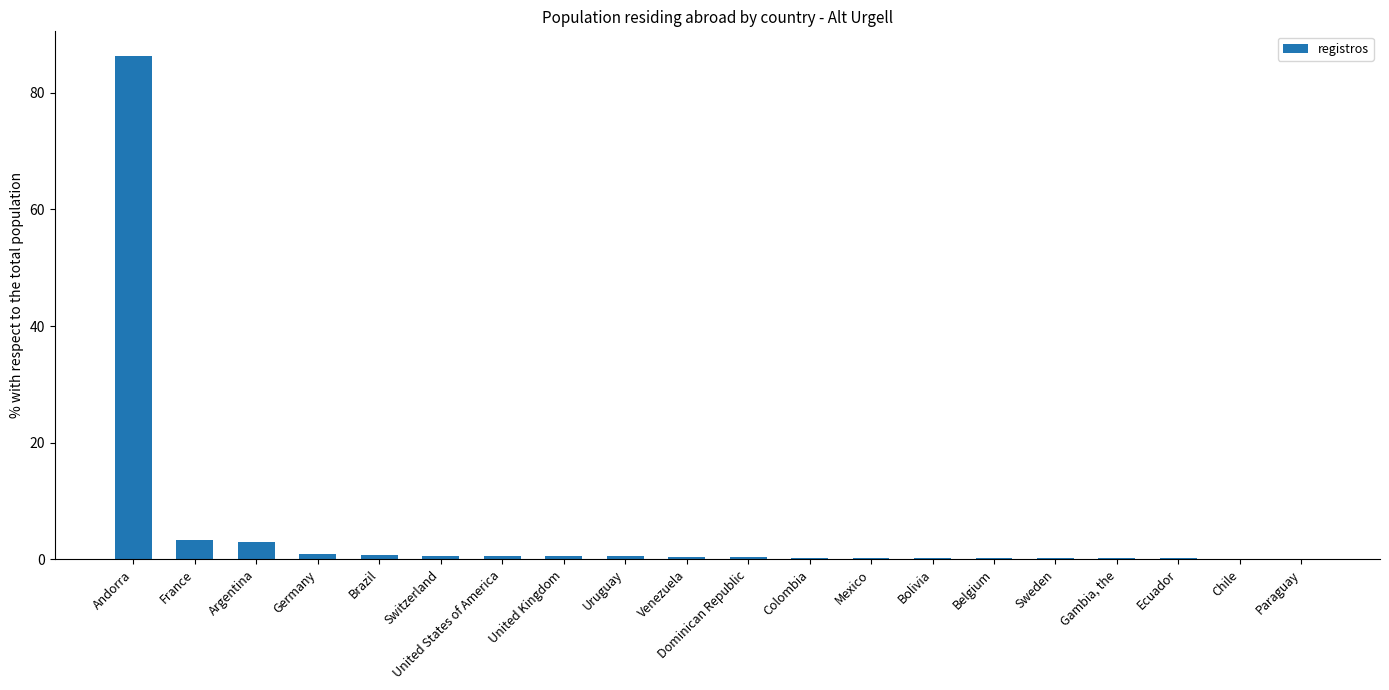

What is the maximum value shown in the chart?

86.2